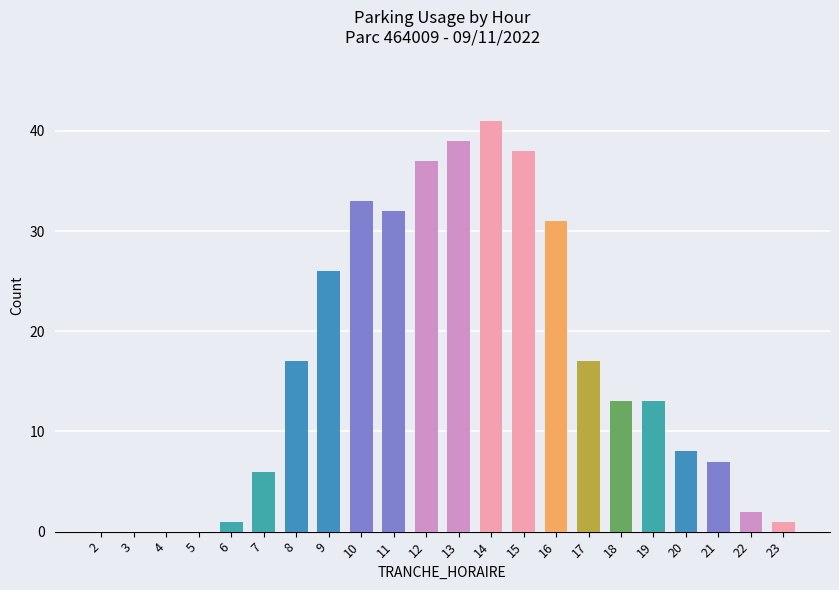

Which category has the highest value across all series?

14